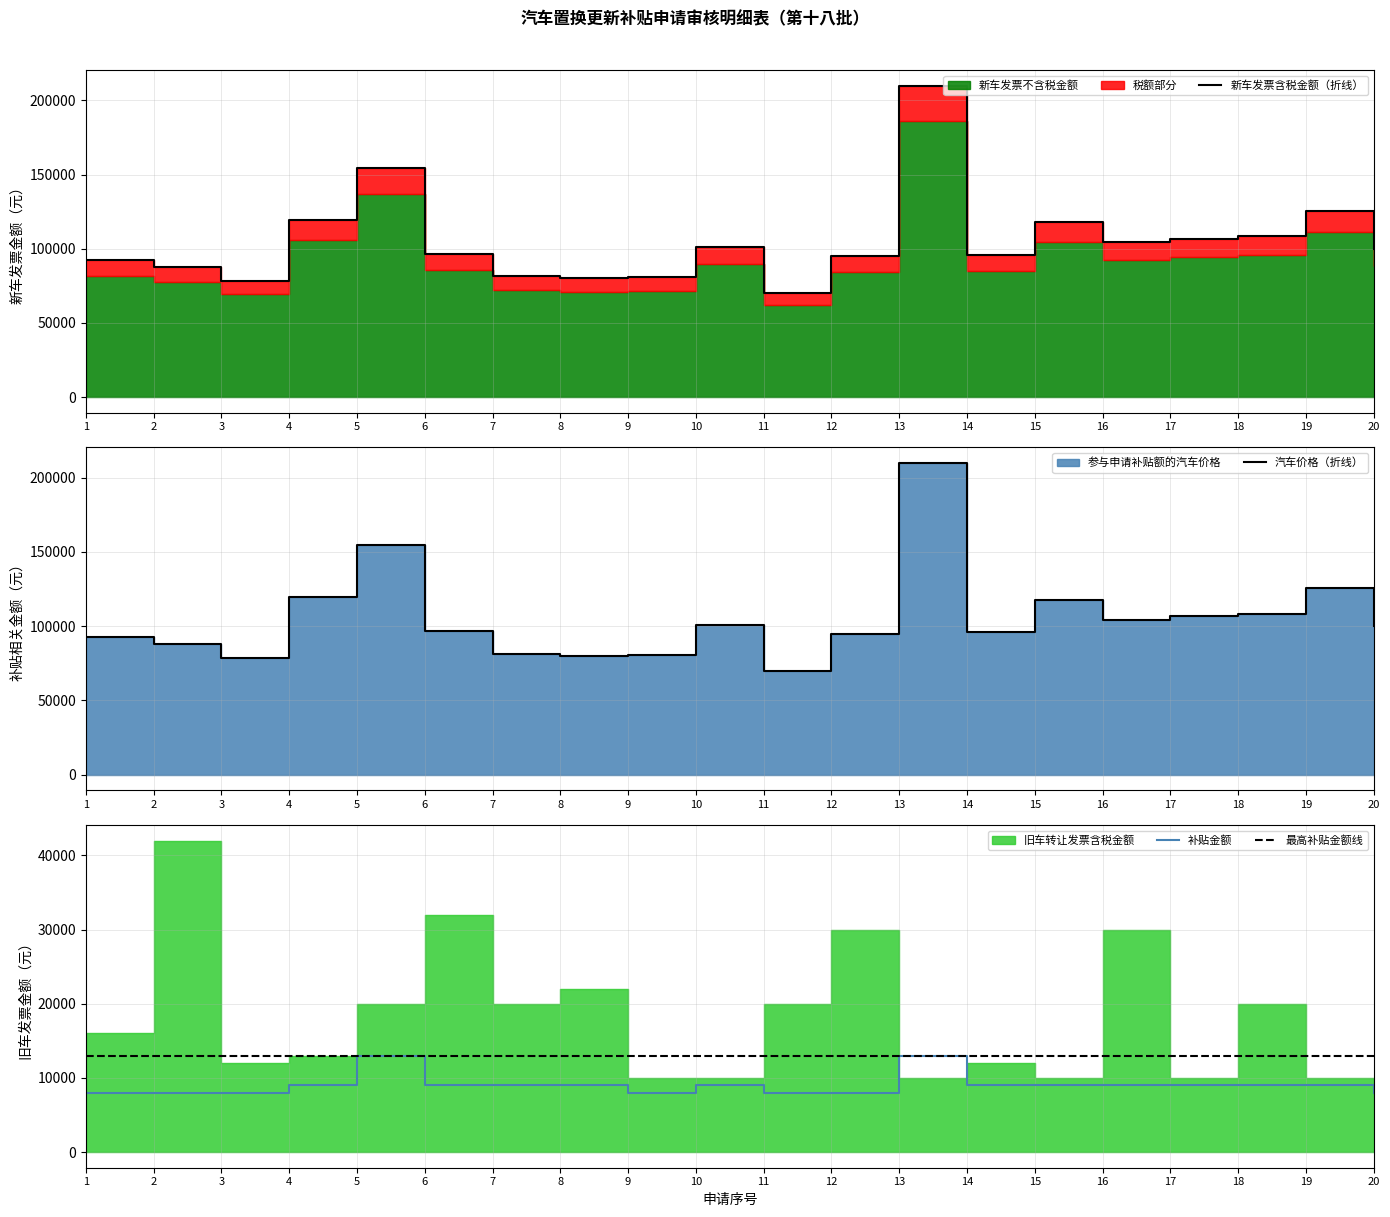

Rank the series at 1 from highest to lowest value.

新车发票含税金额, 参与申请补贴额的汽车价格, 补贴金额